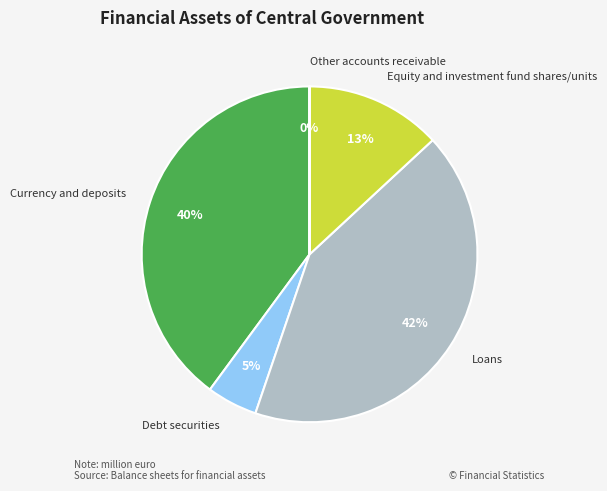

To the nearest percent, what is the average slice percentage?

20%